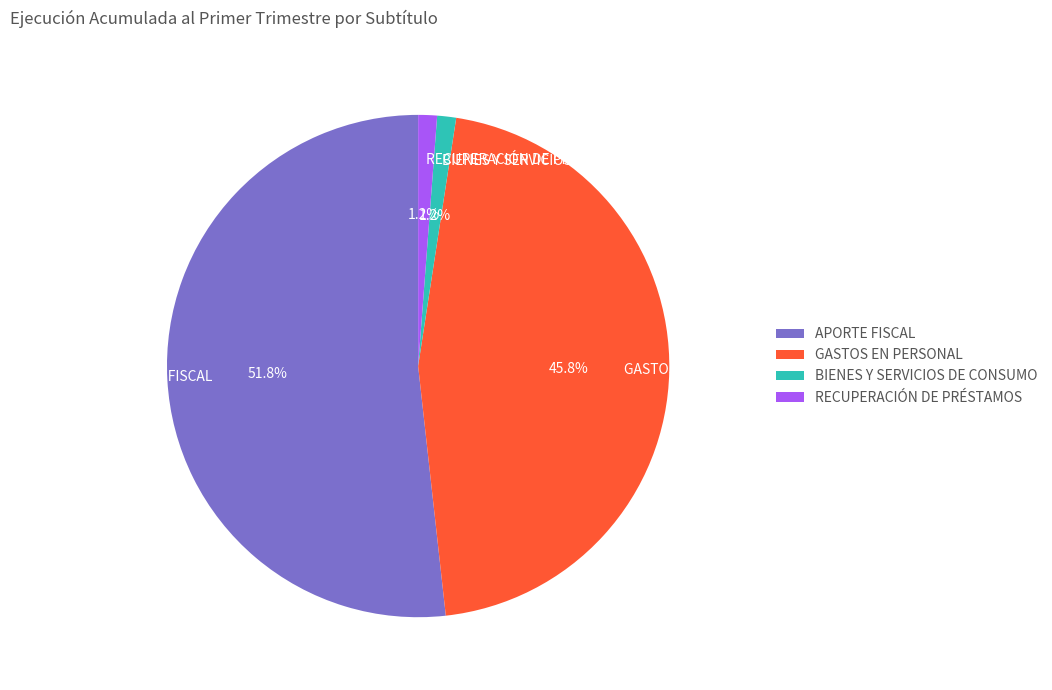

What percentage do GASTOS EN PERSONAL and BIENES Y SERVICIOS DE CONSUMO together represent?

47.0%